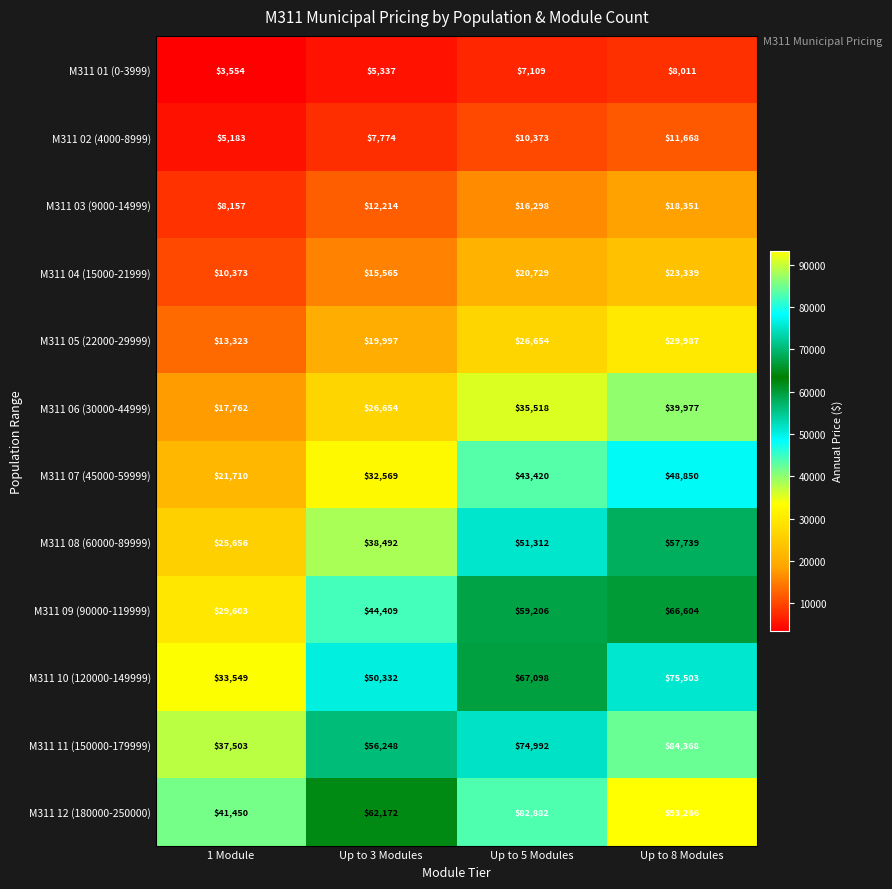

At which label is M311 04 (15000-21999) closest to 16856?

Up to 3 Modules